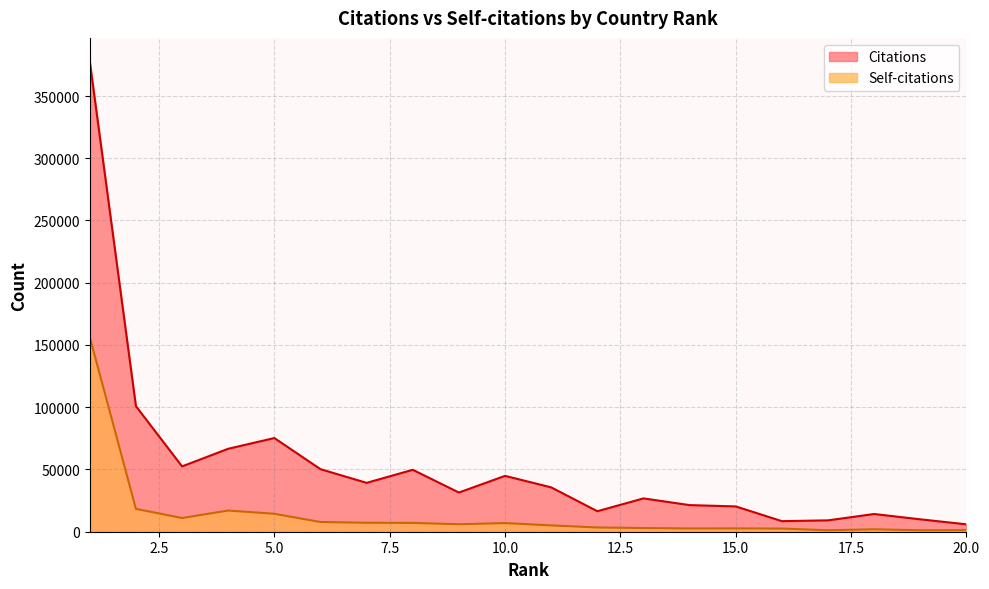

Where does the Citations series first go above 35625?

1